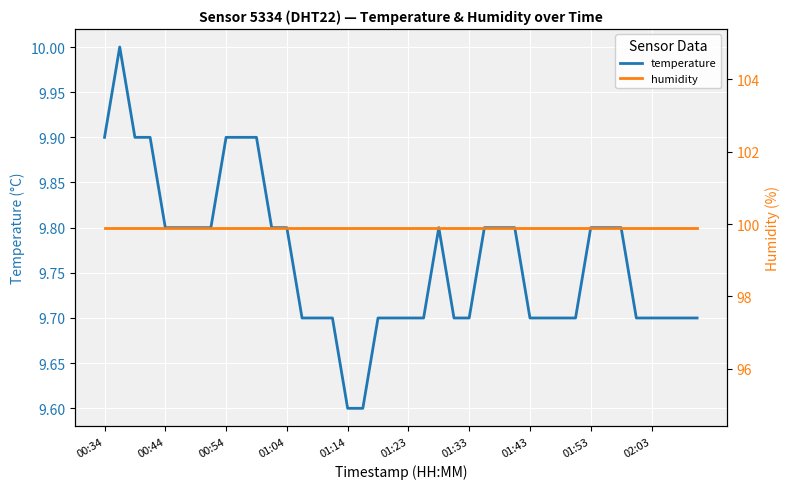

What is the maximum value for temperature?

10.0